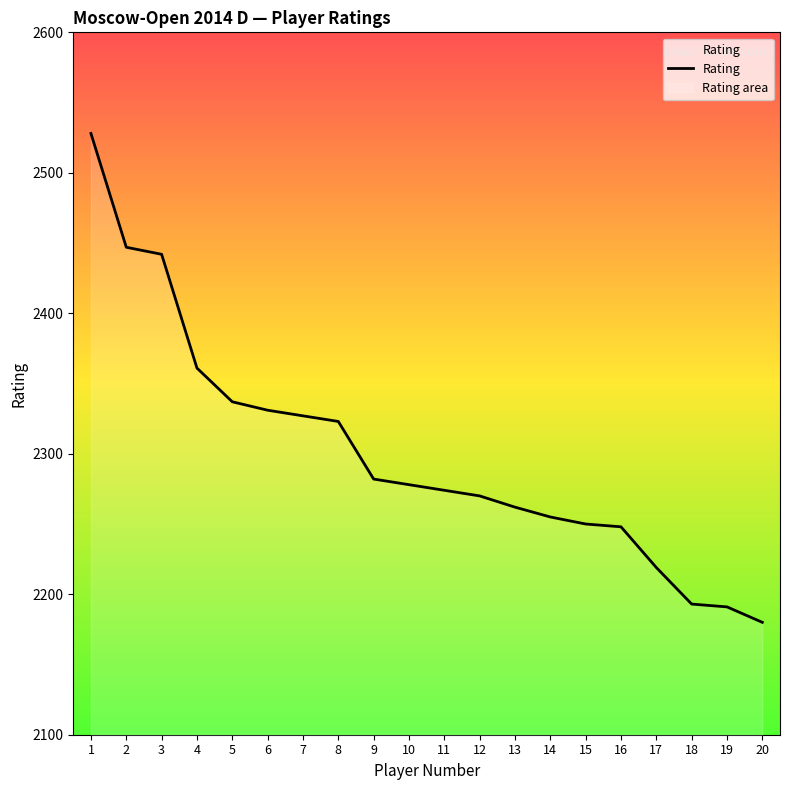

What is the greatest value displayed?

2528